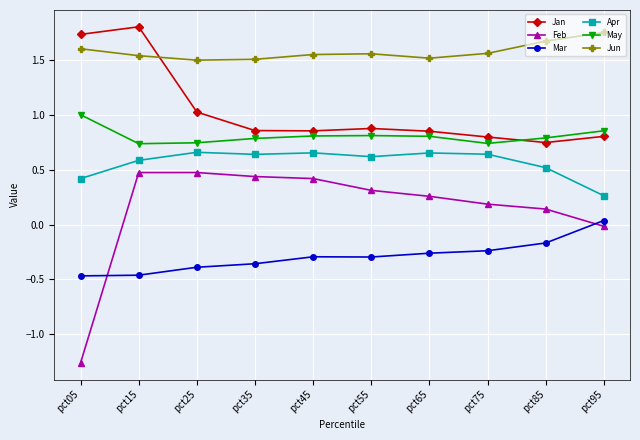

At which label is Feb closest to 0?

pct95